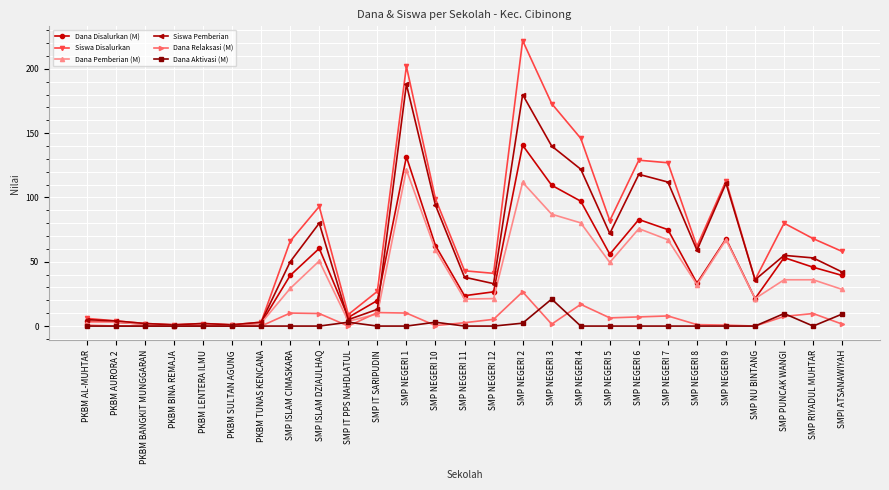

Is the value of Dana Pemberian (M) at SMP IT SARIPUDIN greater than the value of Siswa Disalurkan at SMP NEGERI 6?

No